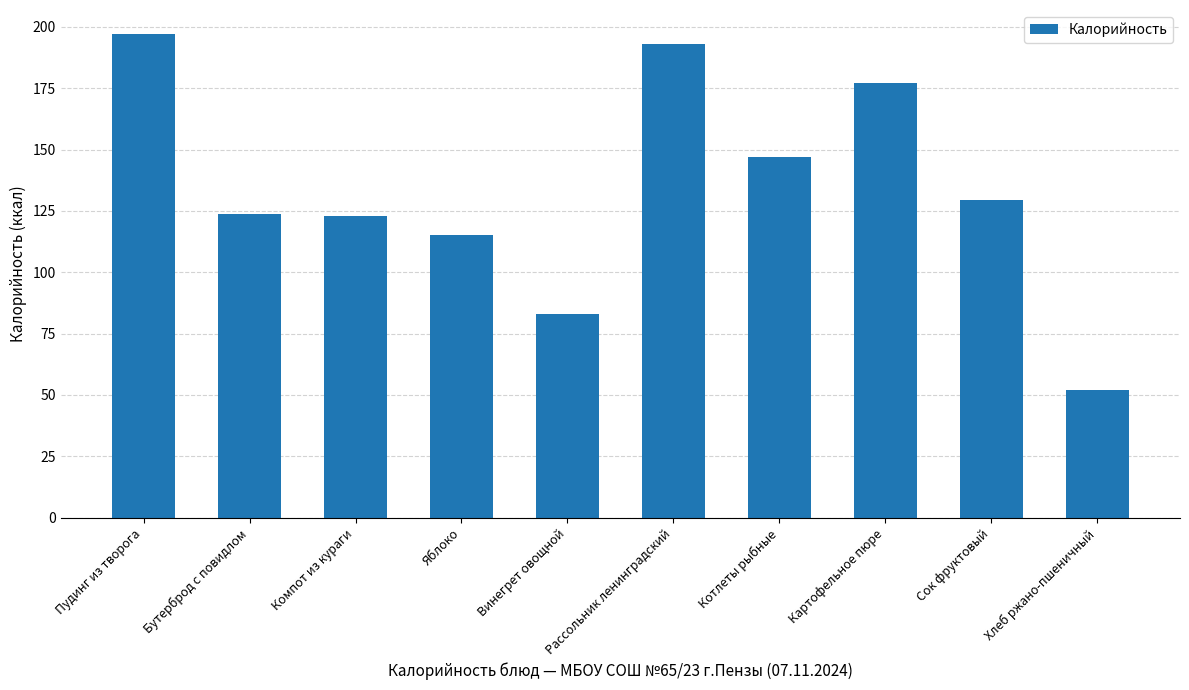

The value at Яблоко is 115.0. True or false?

True